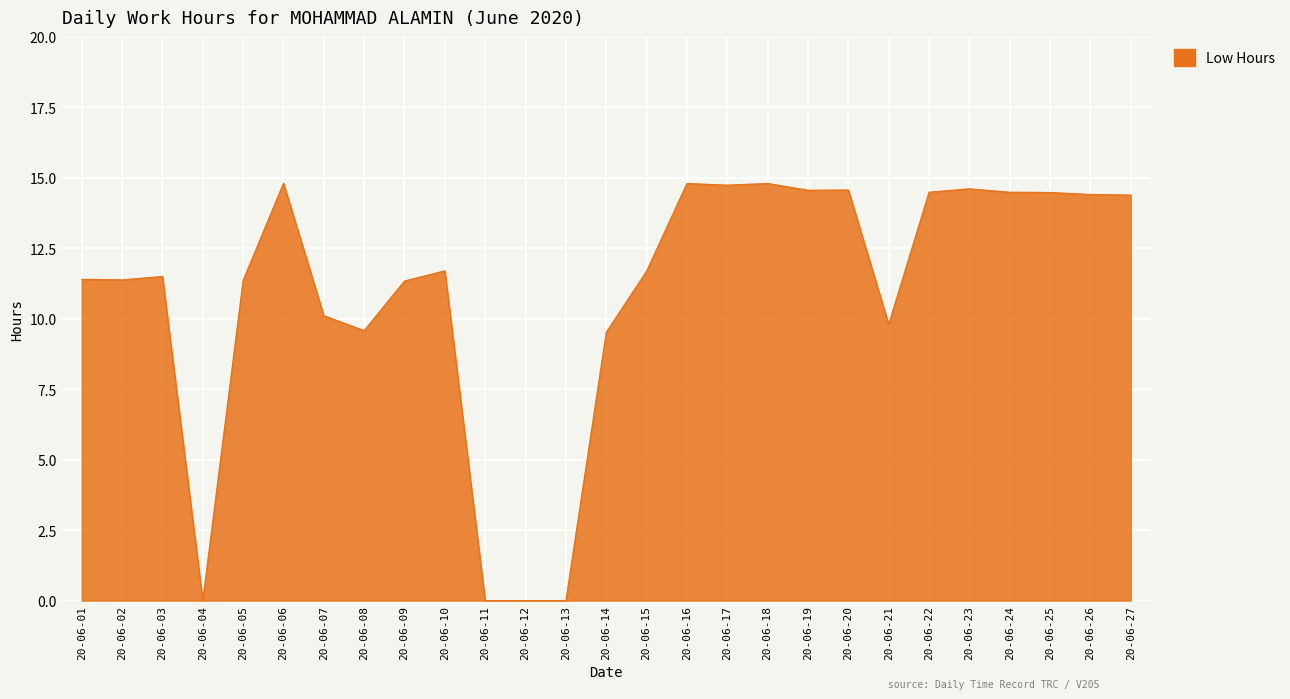

Count the number of data series in this chart.

1